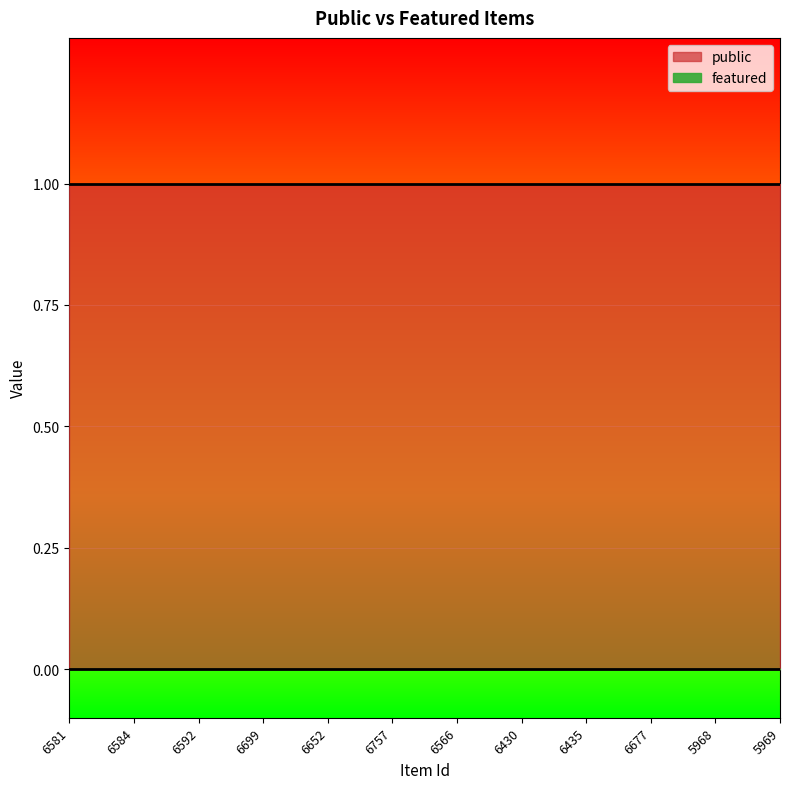

What is the lowest value of the public series?

1